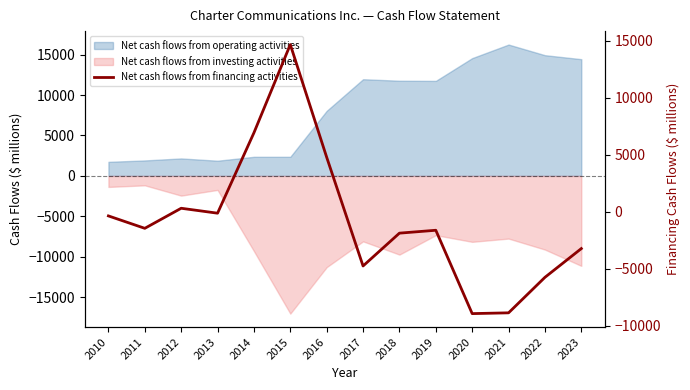

The value at 2013 is -134. True or false?

True